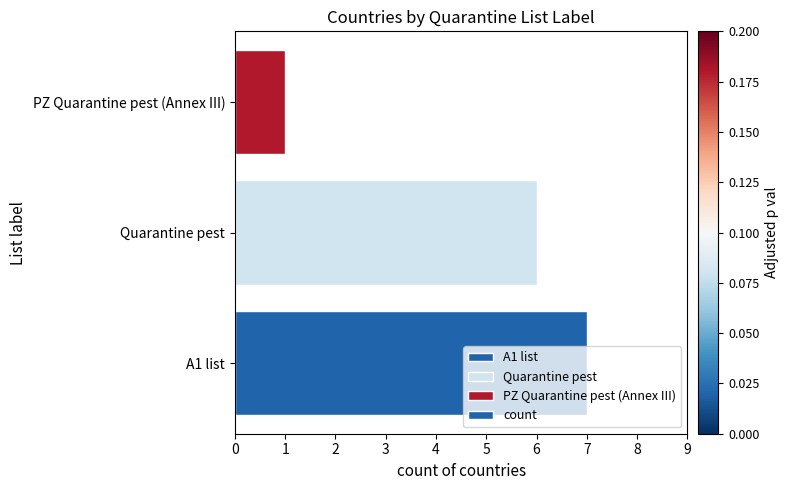

What is the difference between the maximum and minimum values?

6